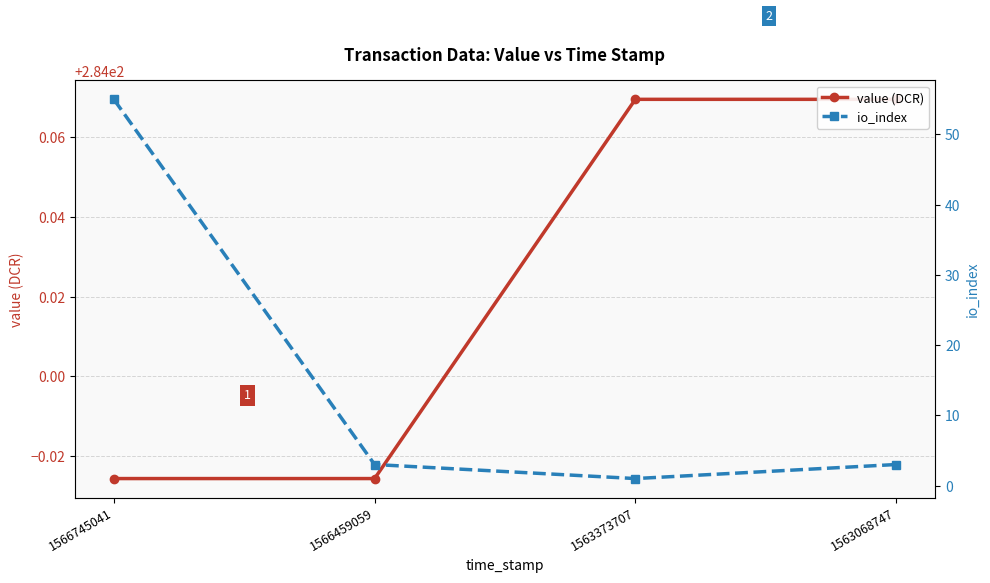

What is the sum of the value (DCR) values at 1566459059 and 1566745041?

567.9